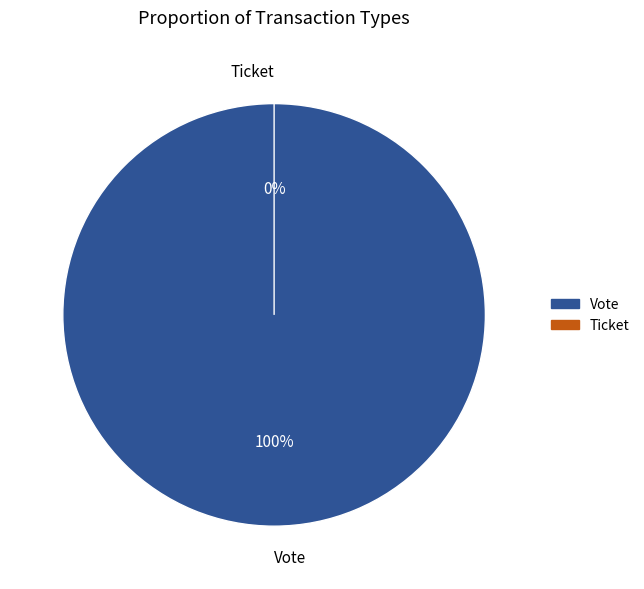

The Vote slice represents 100% of the pie. True or false?

True